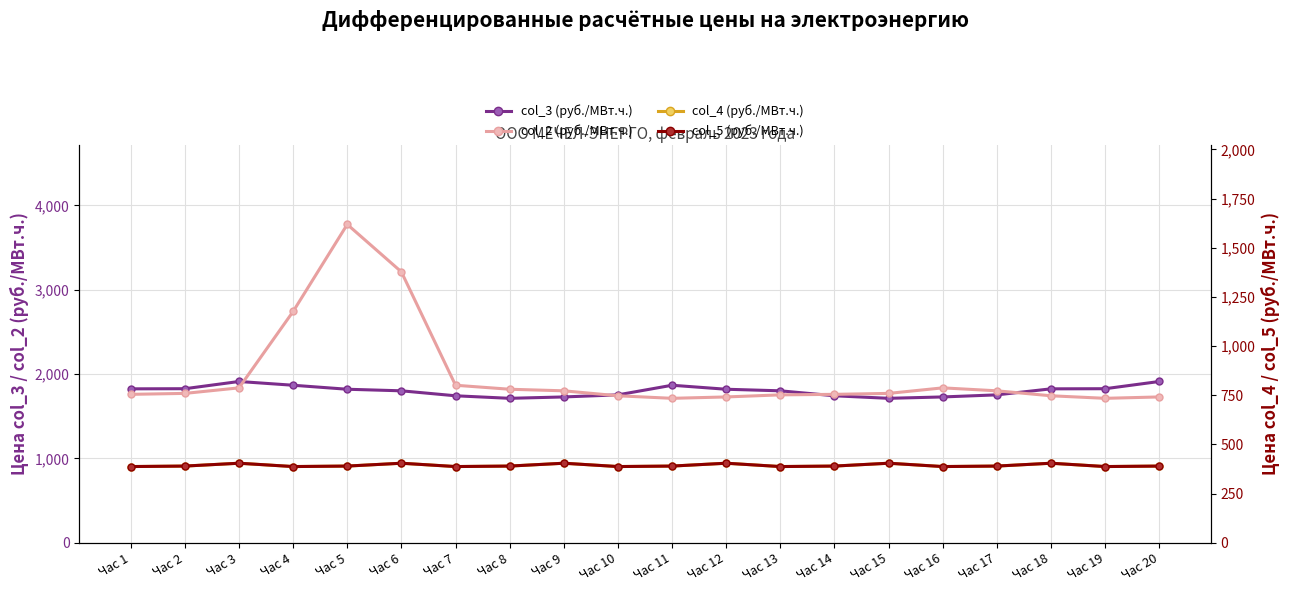

Is the value of col_2 (руб./МВт.ч.) at Час 13 greater than the value of col_3 (руб./МВт.ч.) at Час 9?

Yes